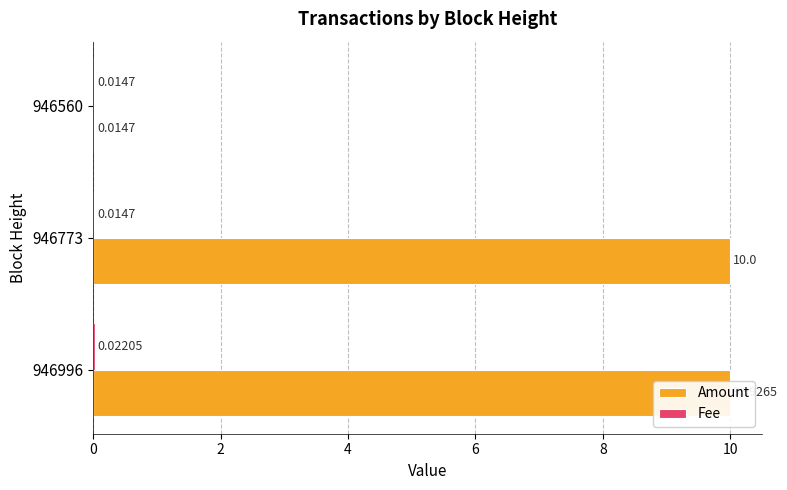

Which series changed the most between 946996 and 946560?

Amount